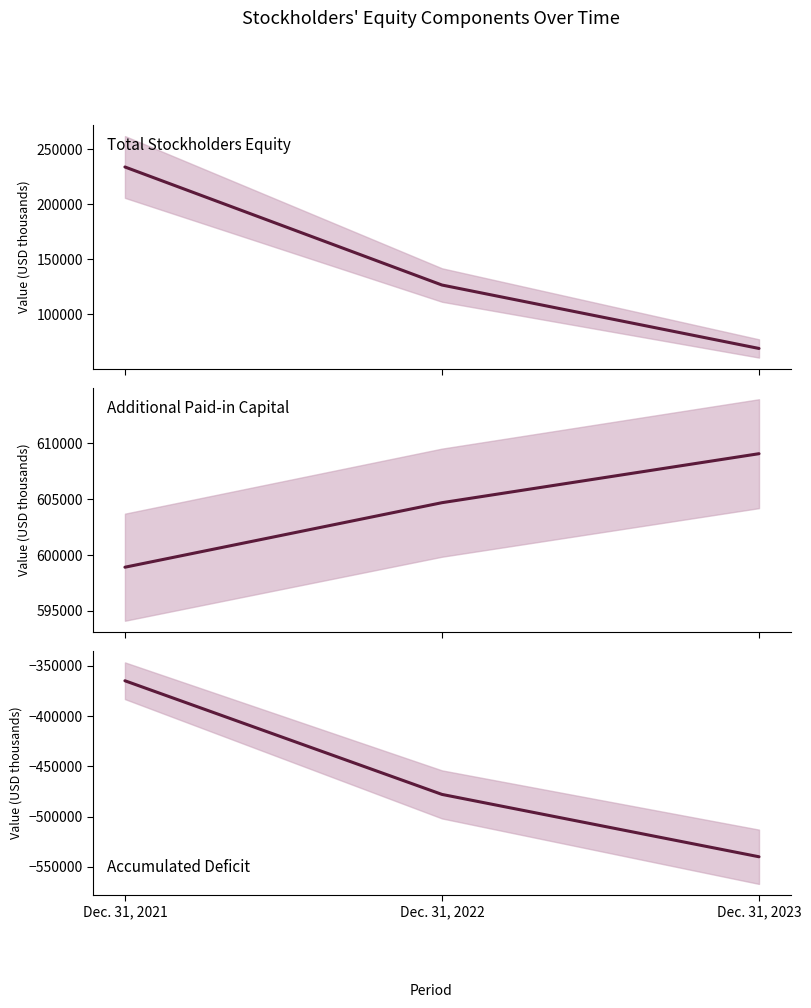

What is the value of the Additional Paid-in Capital point at the 1st from the left?

598916